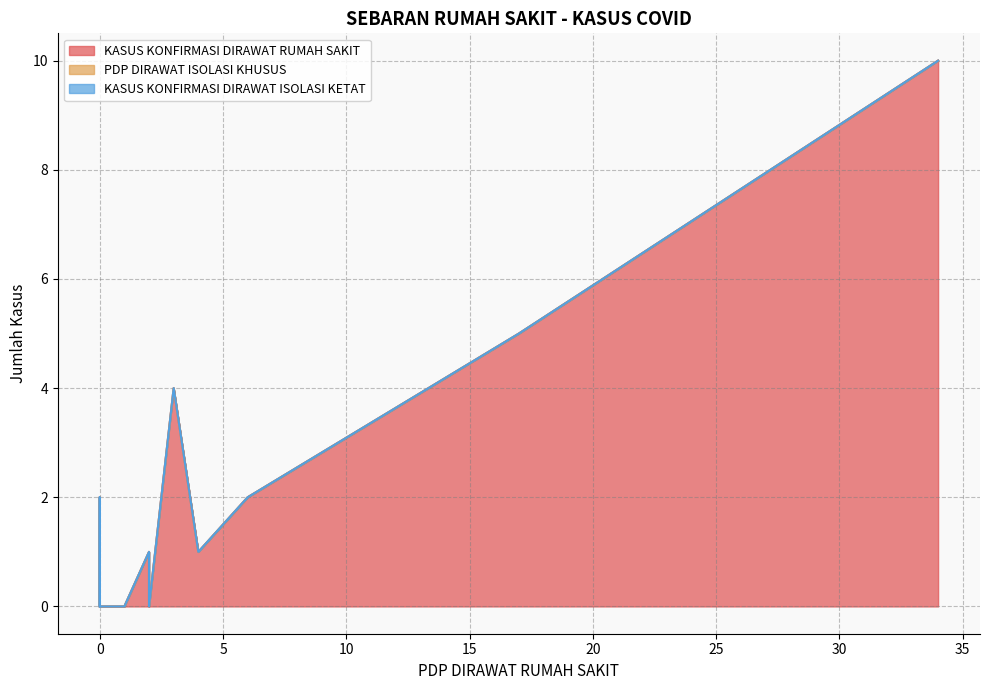

Count the KASUS KONFIRMASI DIRAWAT RUMAH SAKIT values in the range 0 to 2.

16